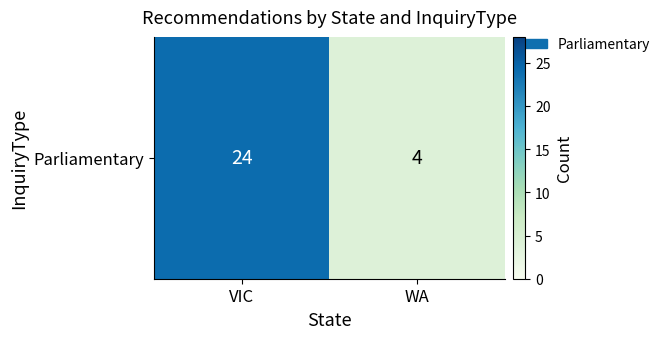

Reading left to right, transcribe all the data shown in this chart.

VIC=24	WA=4